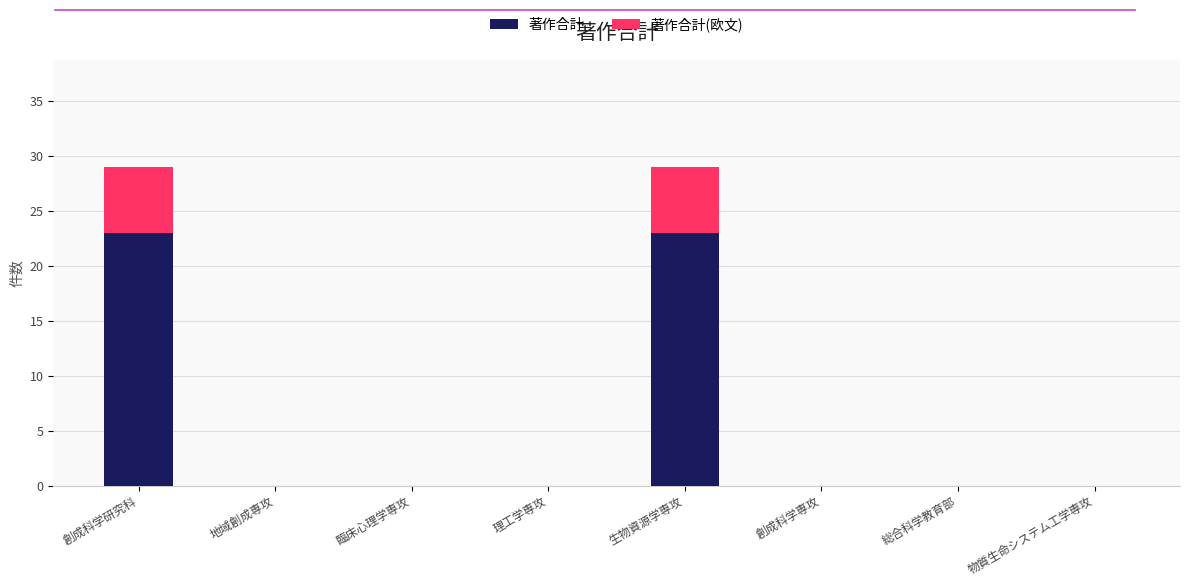

Count the number of categories in the chart.

8